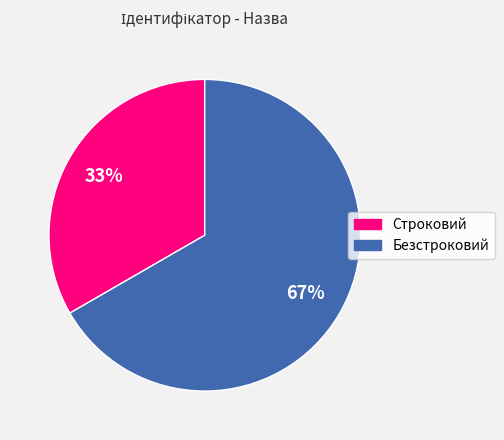

Rank the categories by value from highest to lowest.

Безстроковий, Строковий